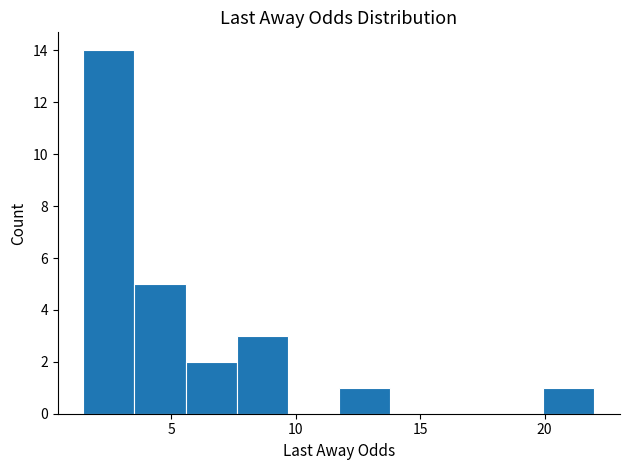

Reading left to right, list every bar in this chart as the range it spans on the x-axis followed by its height. Neither the bar edges nor the heights are printed on the chart, so give them approximately, as read against the axes.

1.5 to 3.5: 14
3.5 to 5.5: 5
5.5 to 7.5: 2
7.5 to 9.5: 3
9.5 to 11.5: 0
11.5 to 14.0: 1
14.0 to 16.0: 0
16.0 to 18.0: 0
18.0 to 20.0: 0
20.0 to 22.0: 1